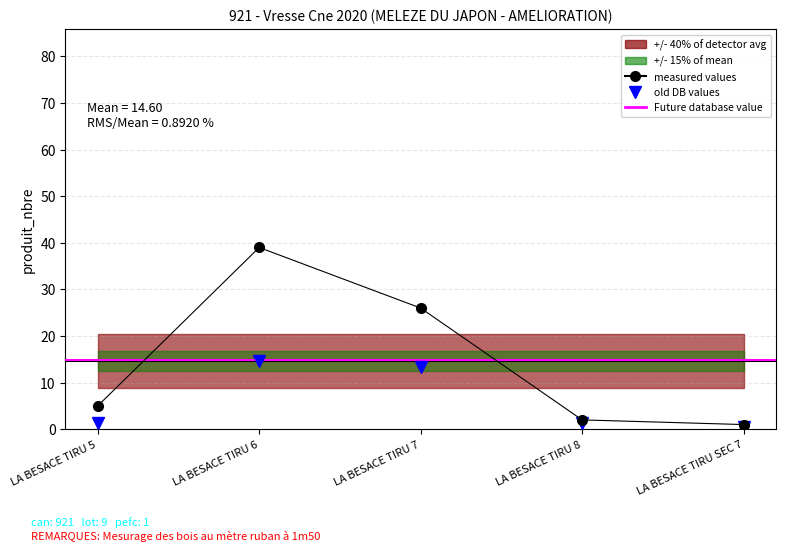

How many values in the produit_vtgr series exceed 1?

4